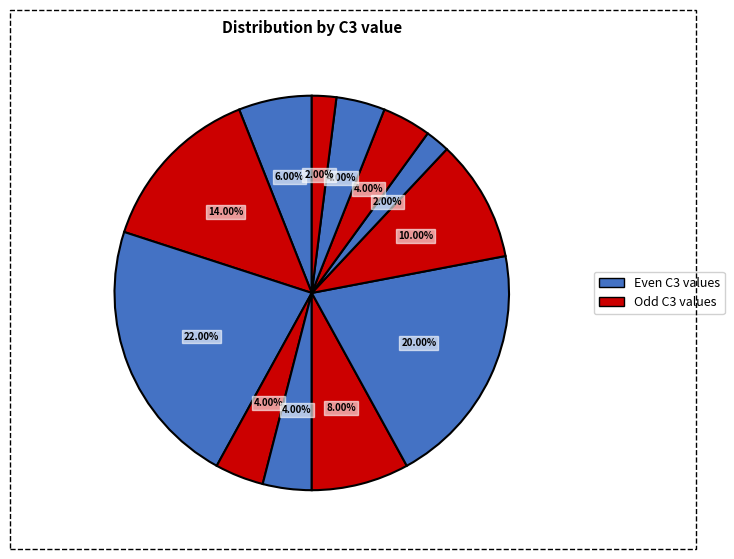

Rank the categories by value from highest to lowest.

C3=5, C3=12, C3=4, C3=14, C3=11, C3=2, C3=6, C3=8, C3=9, C3=15, C3=16, C3=13